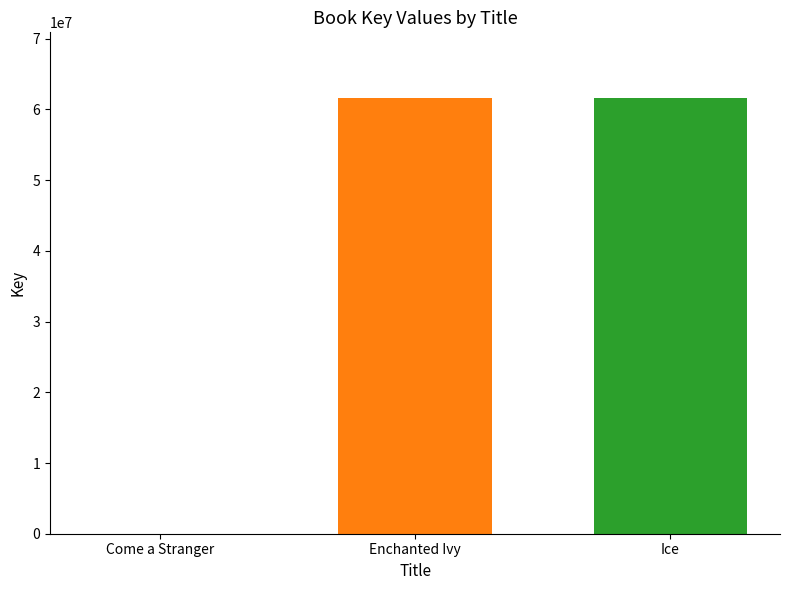

What is the sum of all values?

123303599